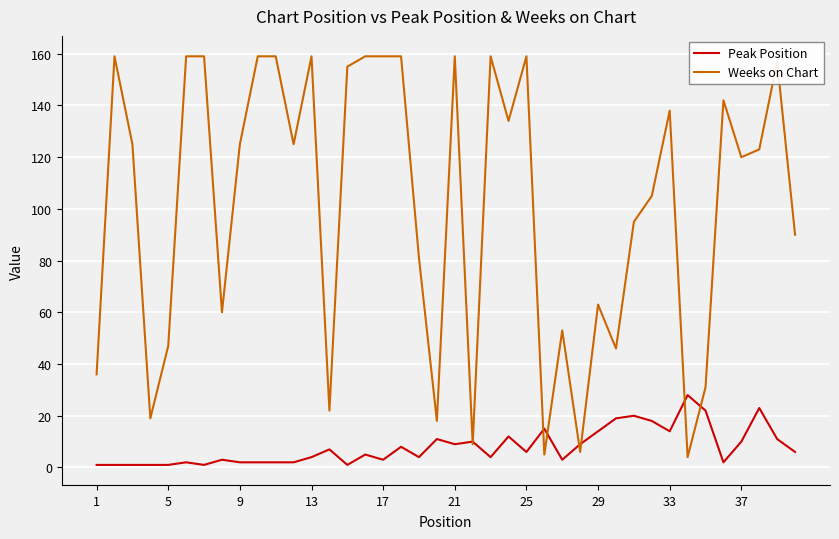

Which series has the widest spread of values?

Weeks on Chart